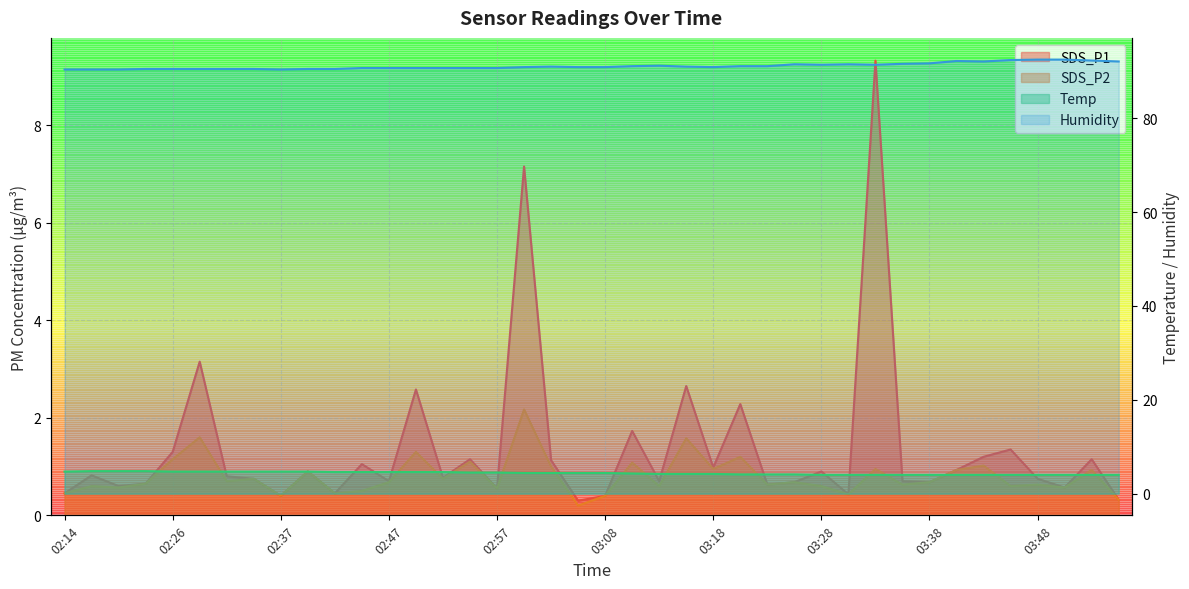

What is the value of the Humidity point at the 1st from the left?

90.4